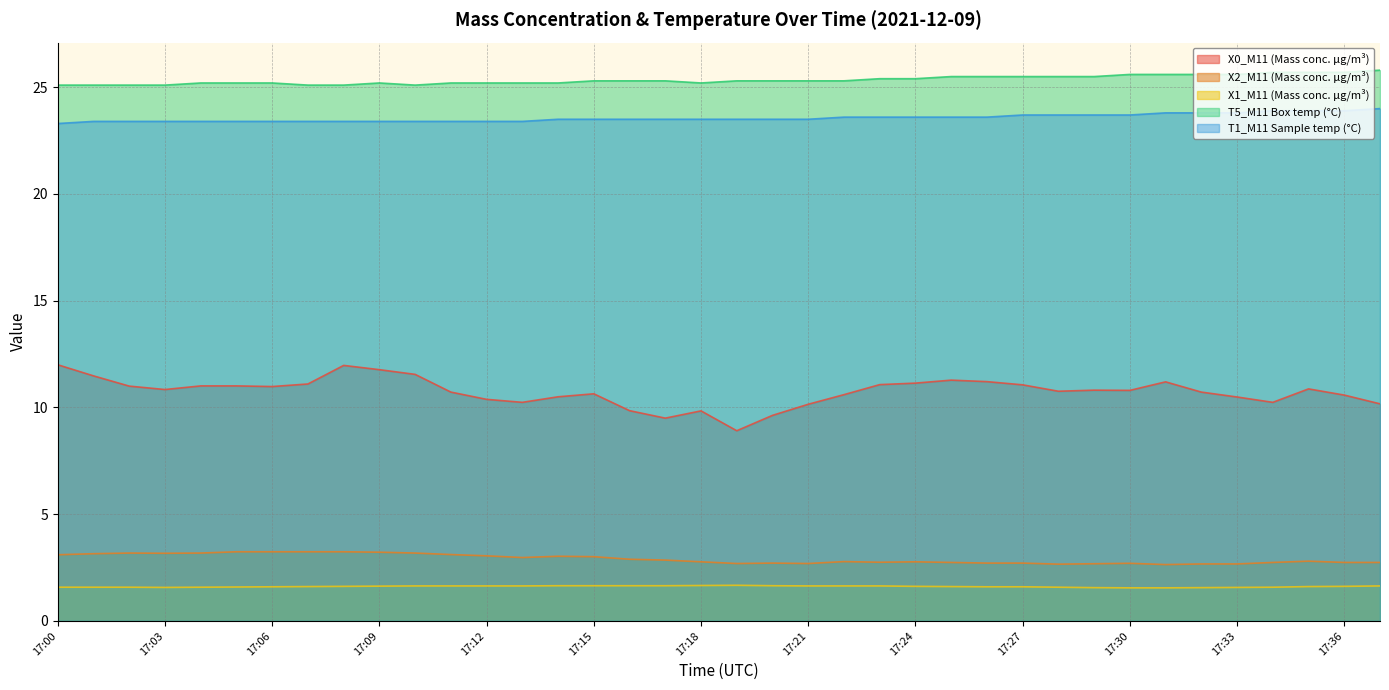

List the labels in order of X1_M11 (Mass conc. μg/m³) value, largest first.

17:19, 17:18, 17:14, 17:15, 17:16, 17:17, 17:20, 17:10, 17:11, 17:12, 17:13, 17:21, 17:22, 17:23, 17:37, 17:09, 17:08, 17:24, 17:36, 17:07, 17:25, 17:35, 17:06, 17:26, 17:27, 17:05, 17:00, 17:01, 17:02, 17:04, 17:28, 17:34, 17:03, 17:33, 17:29, 17:32, 17:30, 17:31